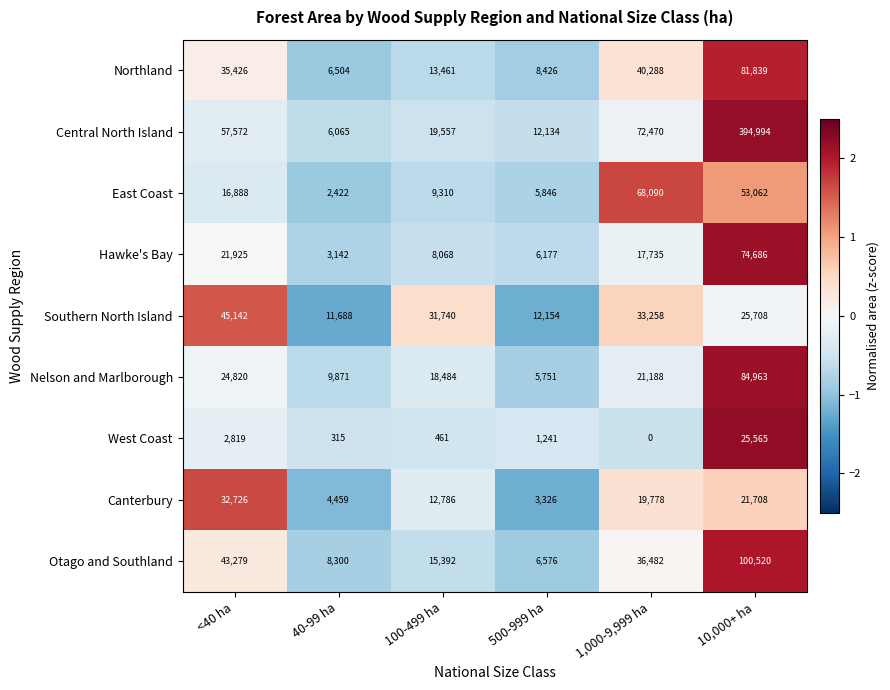

Which series has the largest range (max minus min)?

Central North Island